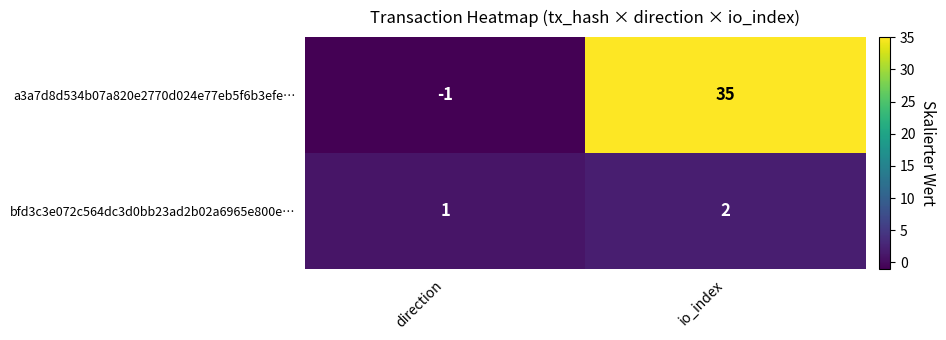

What is the sum of the bfd3c3e072c564dc3d0bb23ad2b02a6965e800e… values at io_index and direction?

3